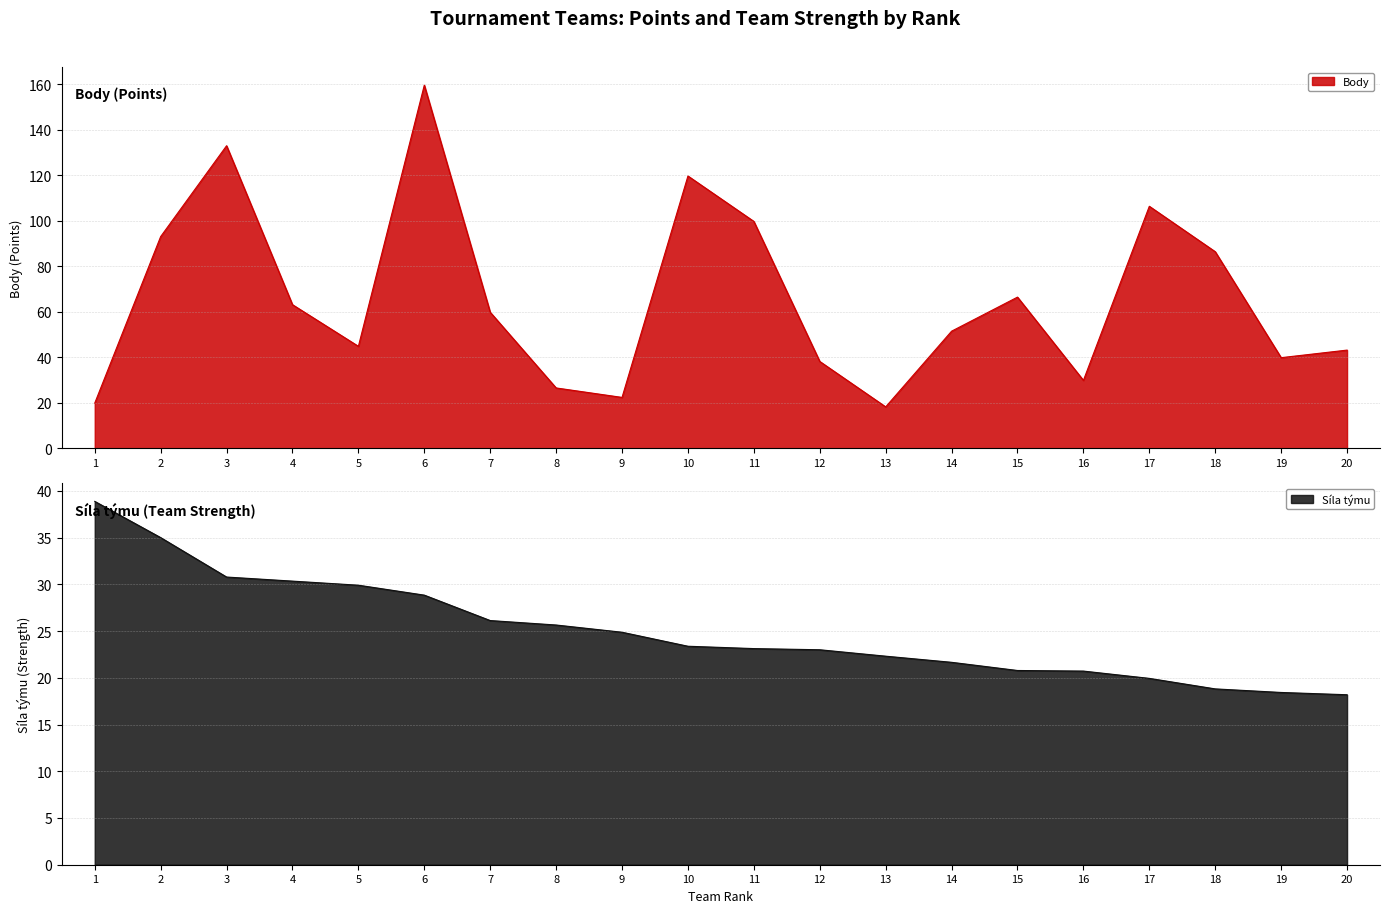

What is the maximum value shown in the chart?

159.5